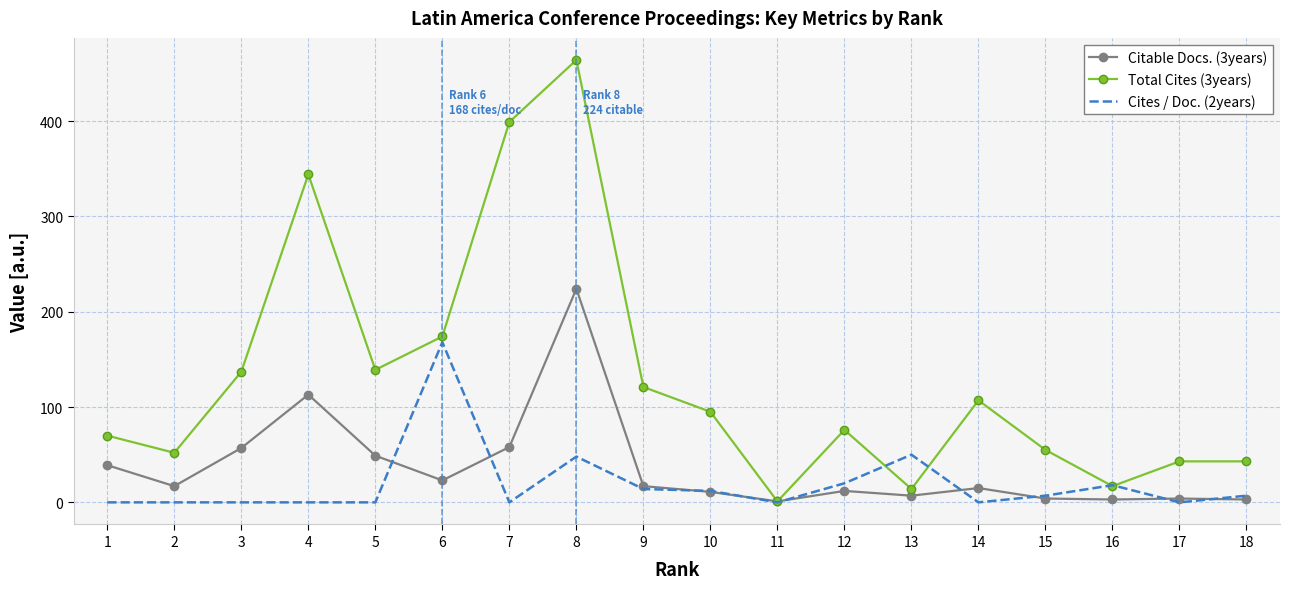

At which label does Cites / Doc. (2years) first exceed 7?

6